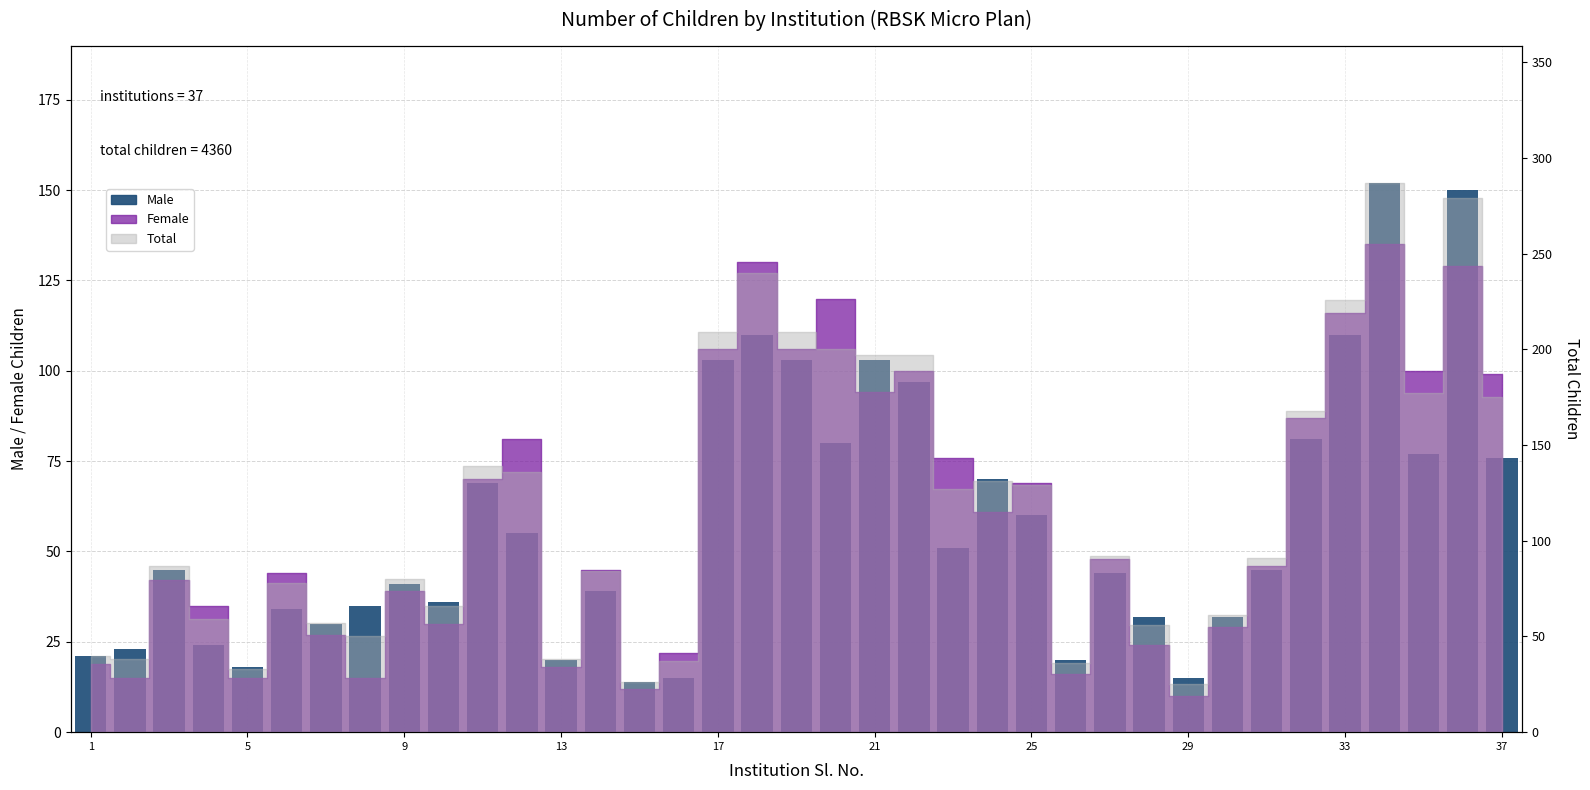

Is it true that the value at 25 is 10?

False